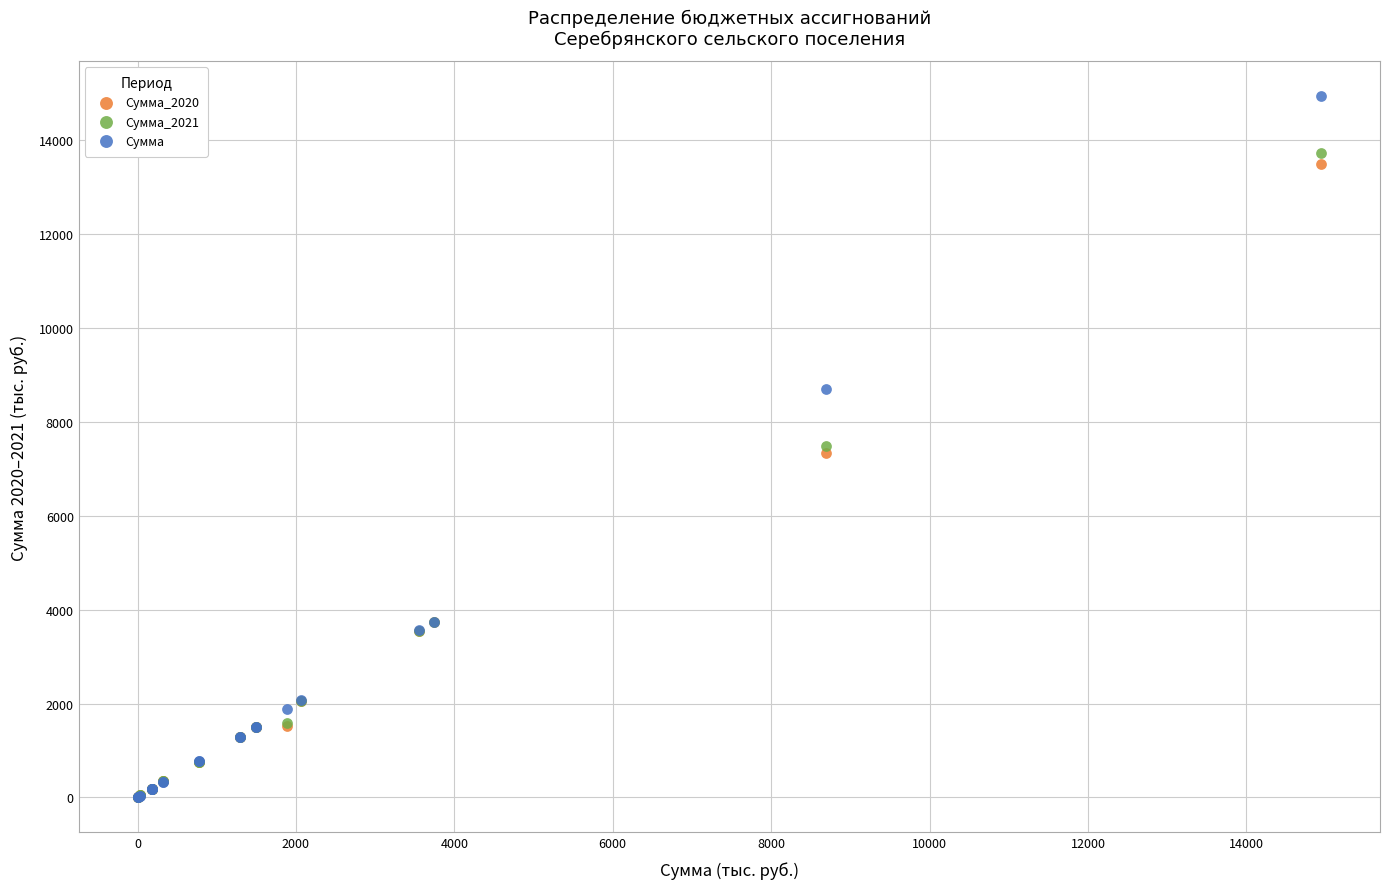

Which series contains the highest Y value?

Сумма